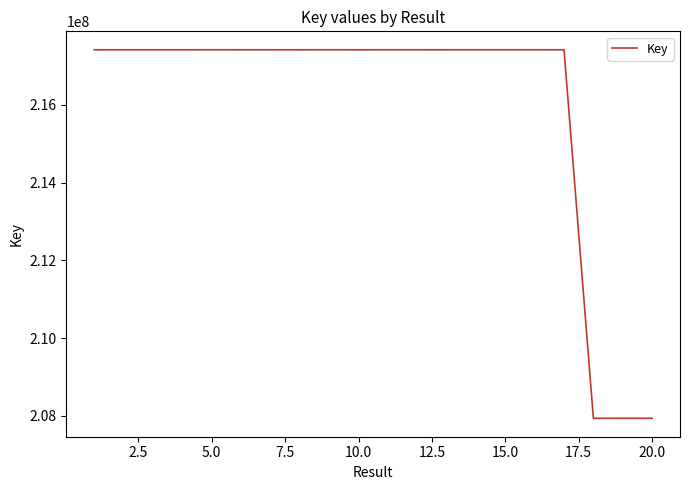

What is the average value?

215991366